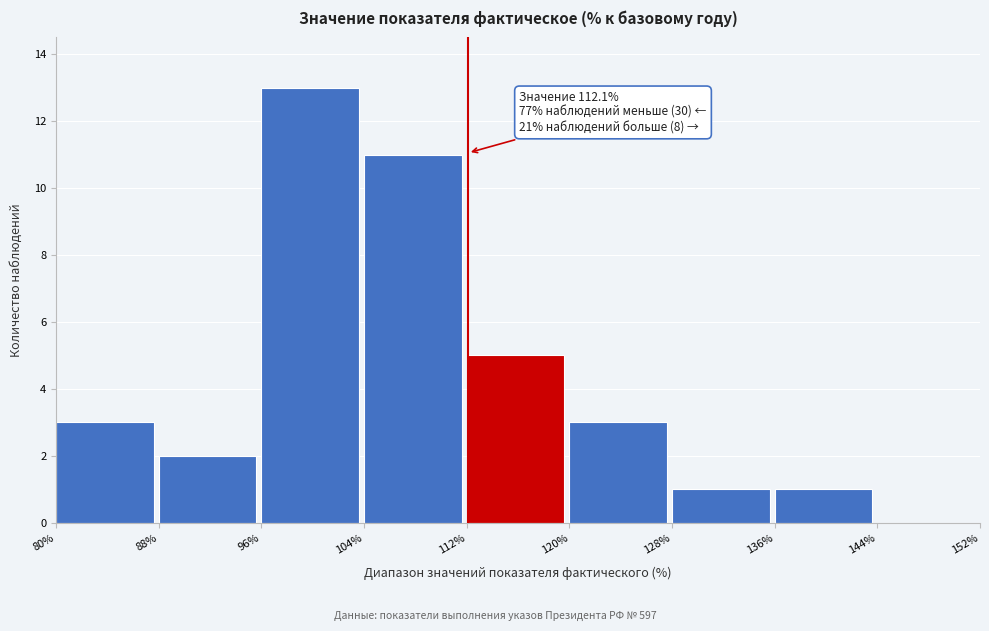

Over which range of the x-axis is the bar tallest?

96% to 104%